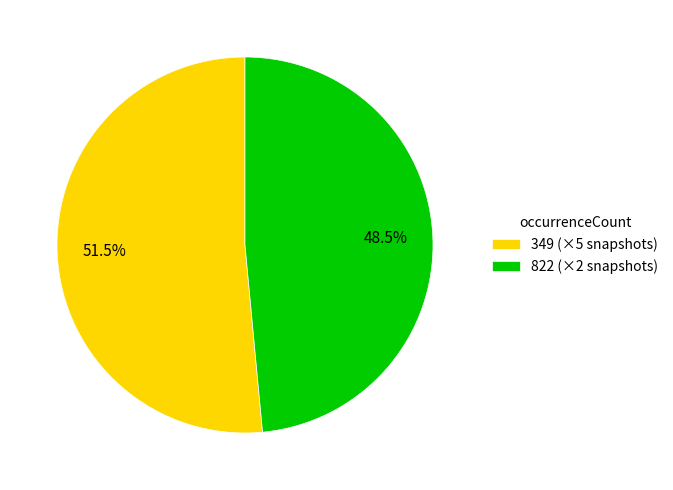

Rank the categories by value from highest to lowest.

349 (×5 snapshots), 822 (×2 snapshots)